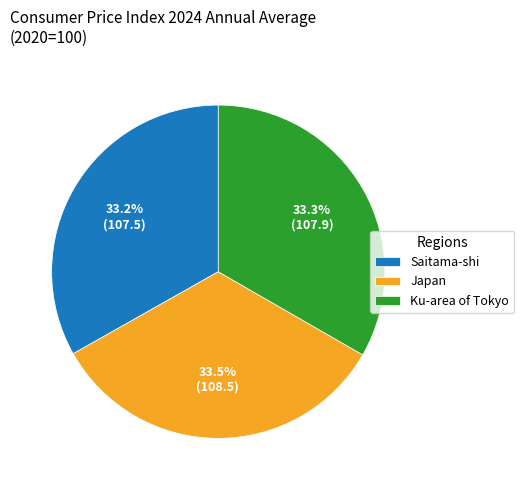

Does Japan account for over 50% of the chart?

No